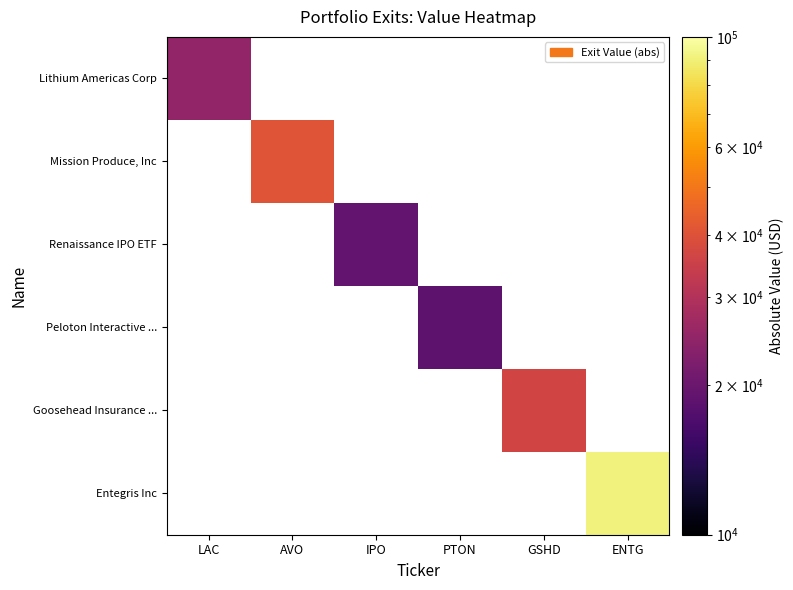

How many positive values does the Lithium Americas Corp series have?

1